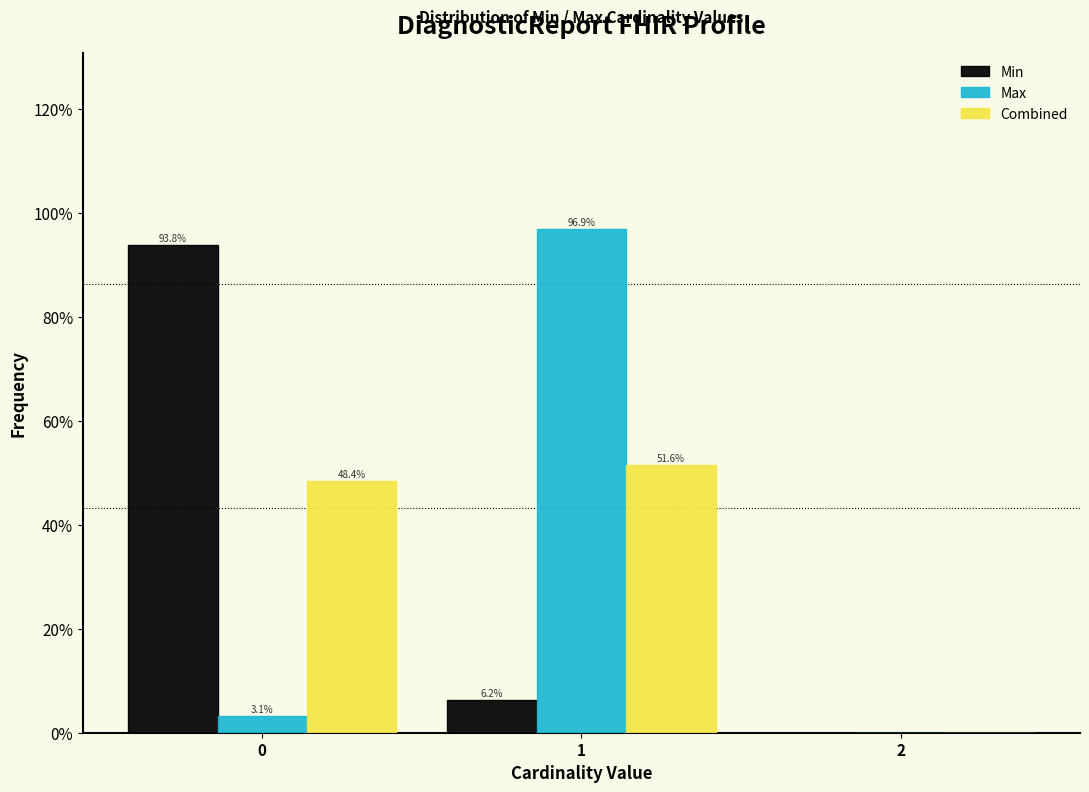

True or false: Combined has a value of 19.3 at 1.

False